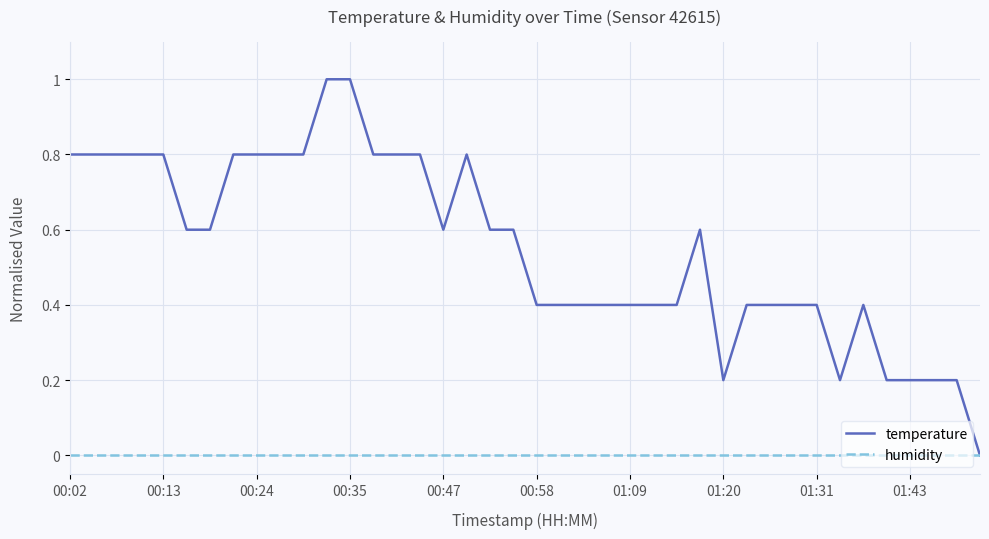

Does the chart display data point markers on the line(s)?

No